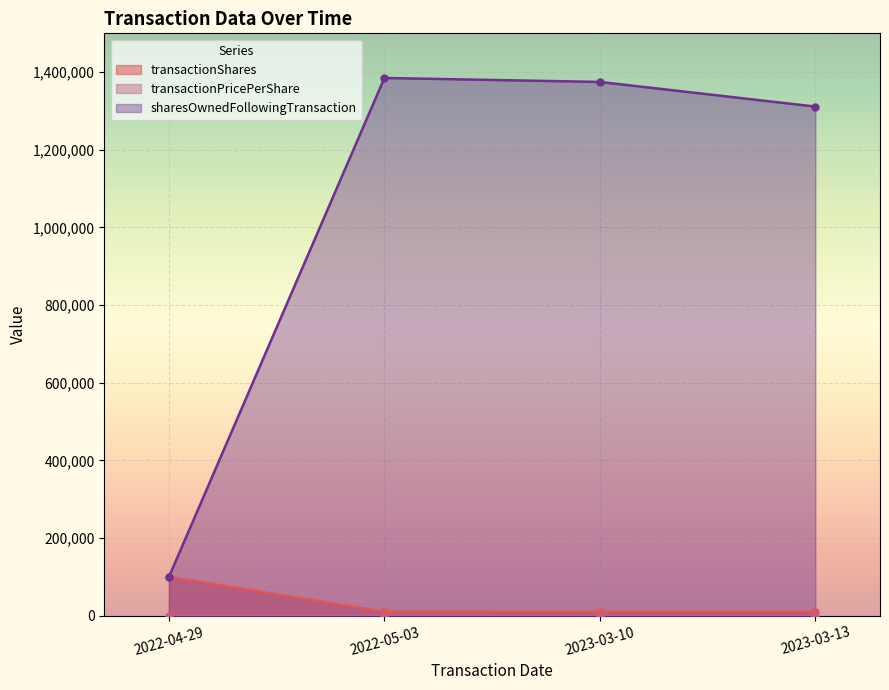

Is it true that transactionShares equals 4928.7 at 2022-05-03?

False